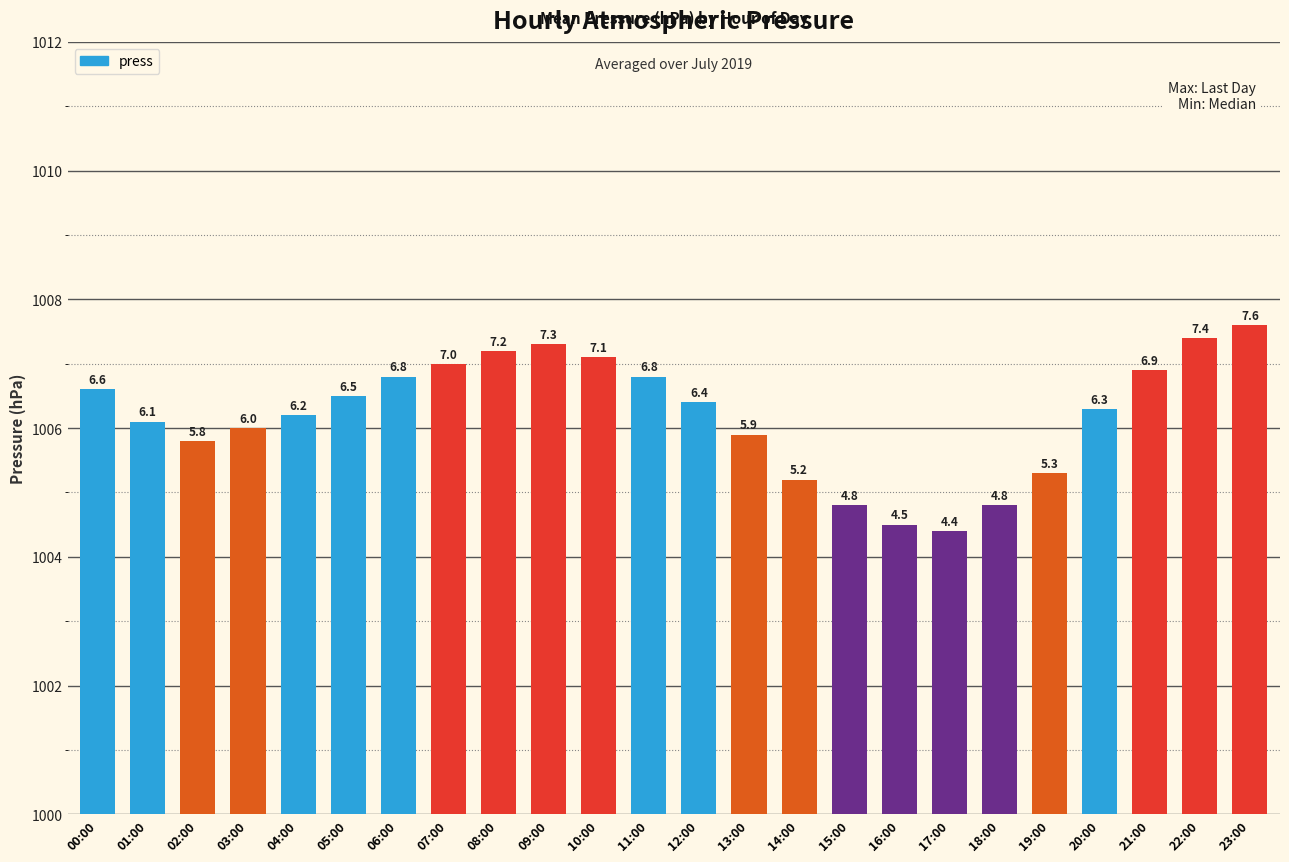

What is the difference between the maximum and minimum values?

3.2